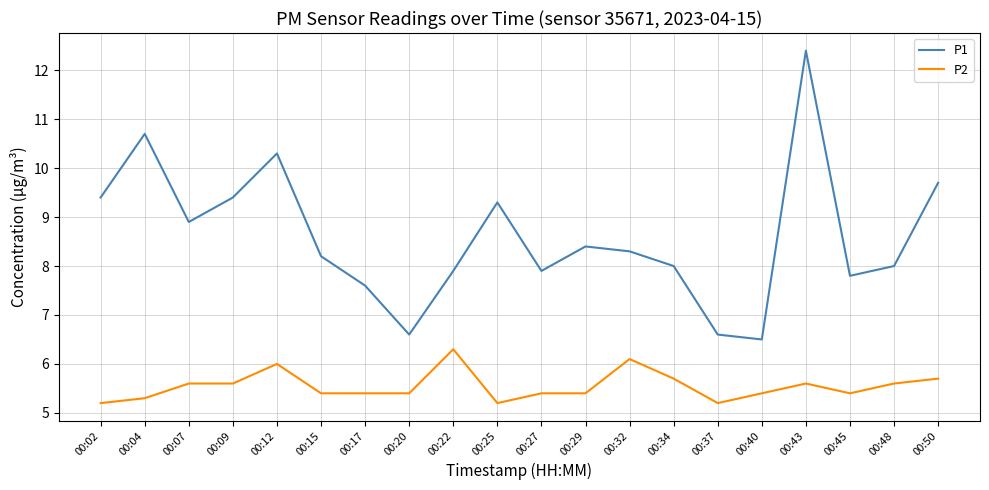

The value of P2 at 00:17 is 5.4. True or false?

True